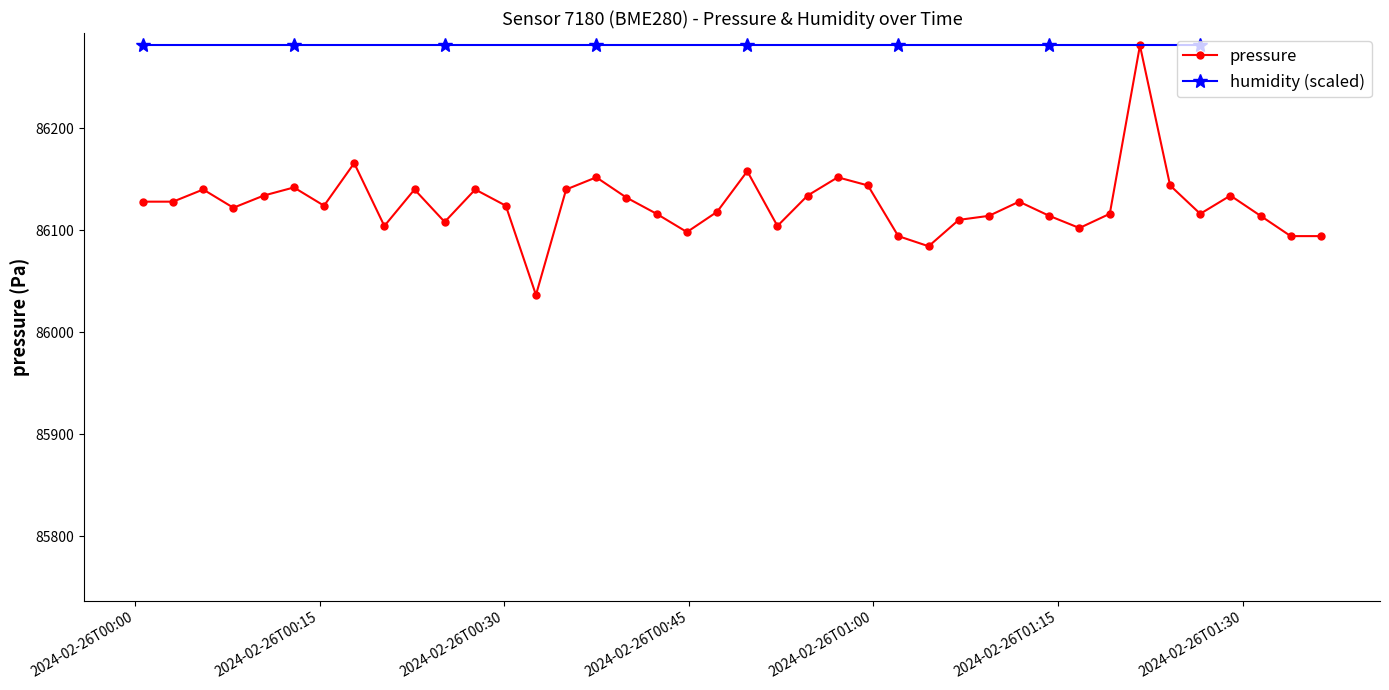

What is the minimum value for pressure?

86036.6